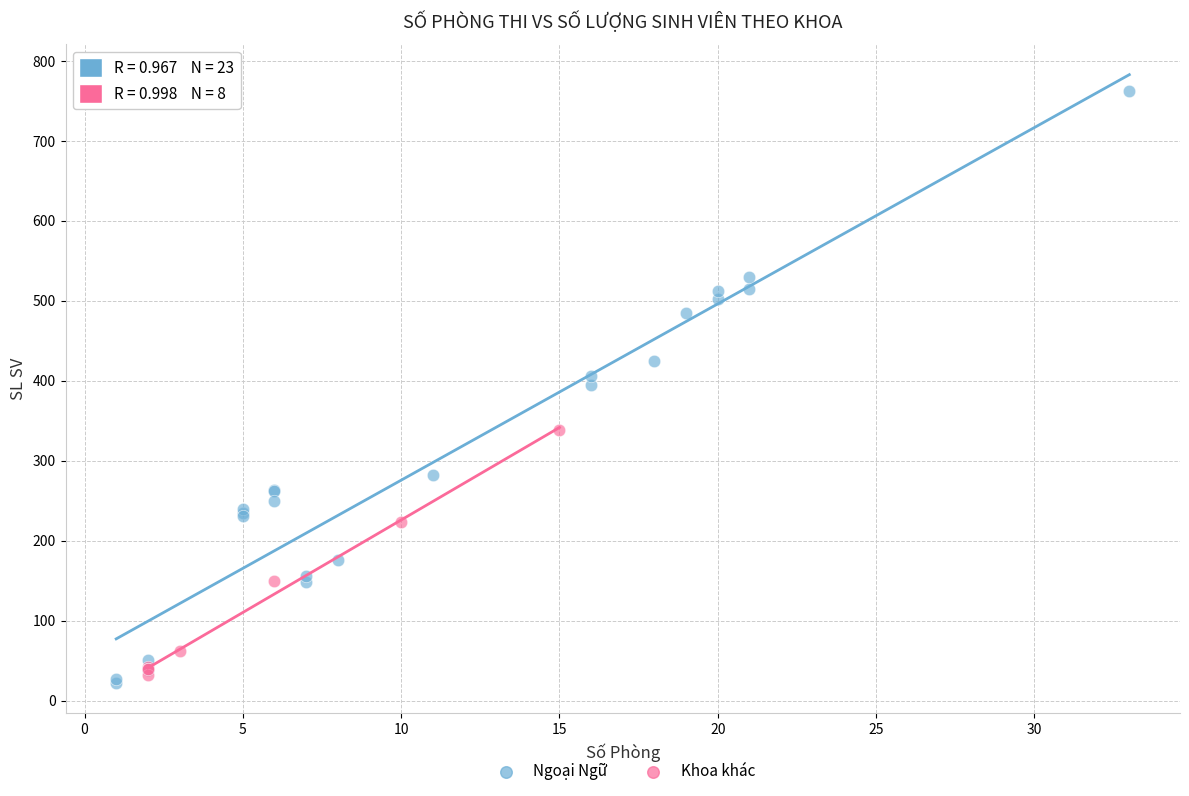

Which series has the largest Y range (max minus min)?

Ngoại Ngữ